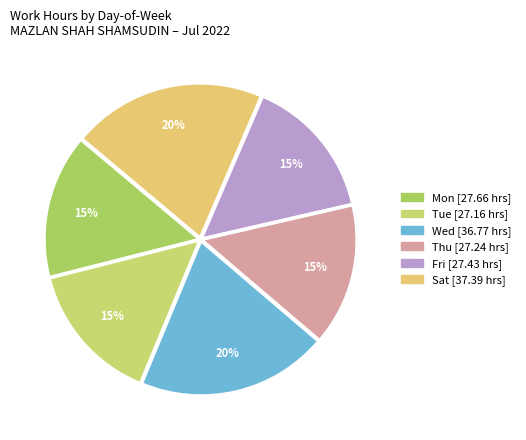

Count the number of slices in the pie.

6